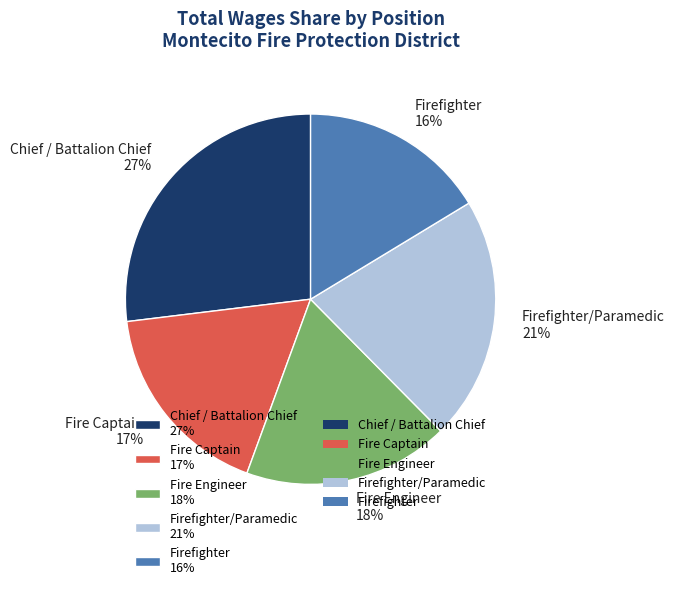

What is the smallest slice in the pie chart?

Firefighter 16%